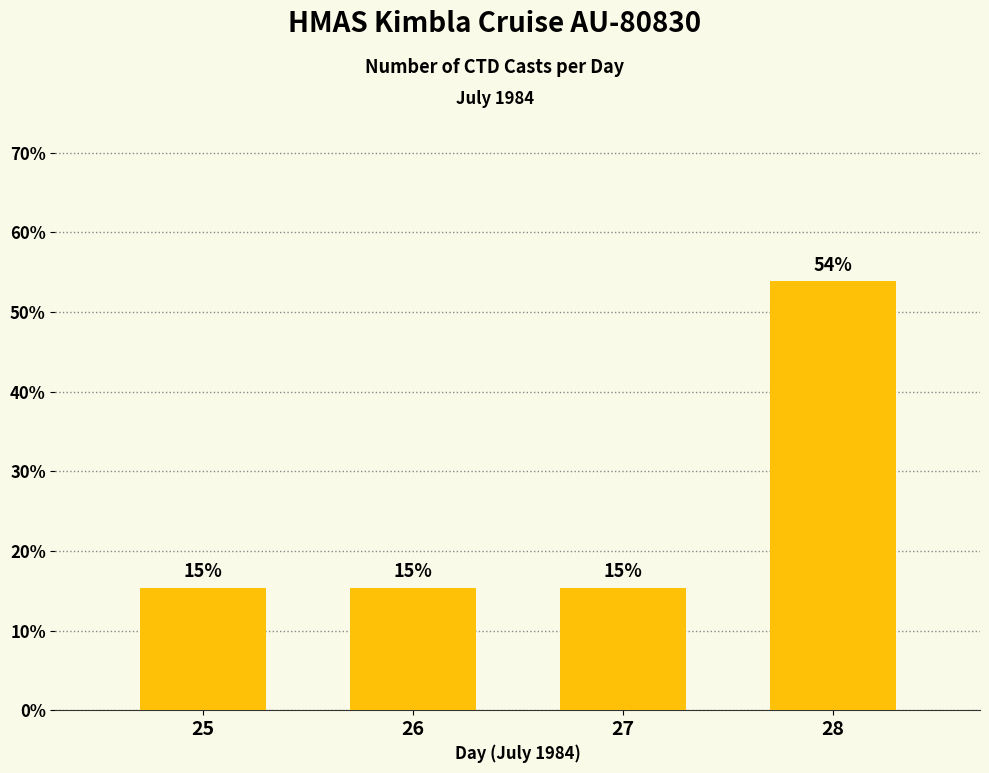

Reading left to right, extract all data points from this chart.

25=15.4	26=15.4	27=15.4	28=53.8